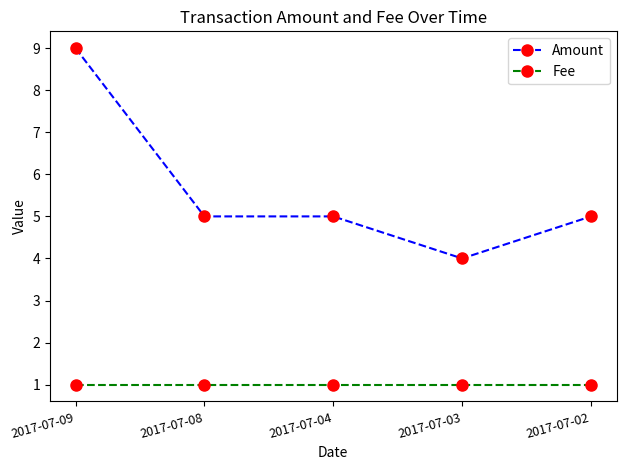

What is the greatest value displayed?

9